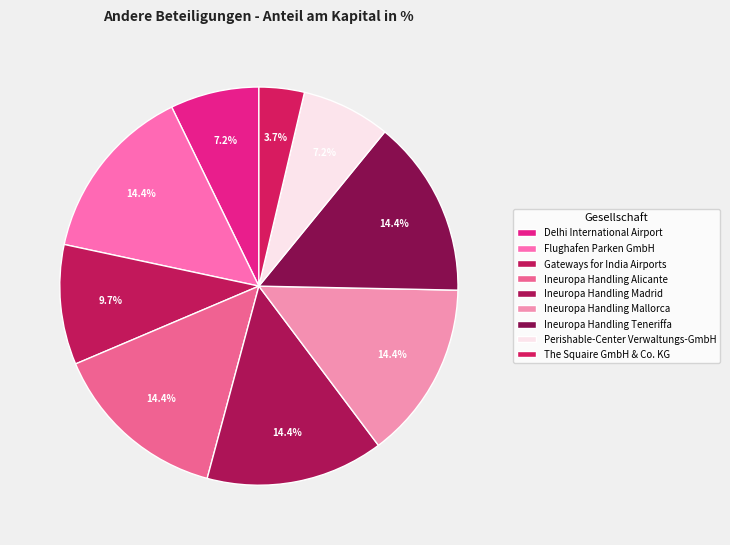

How many slices are in this pie chart?

9